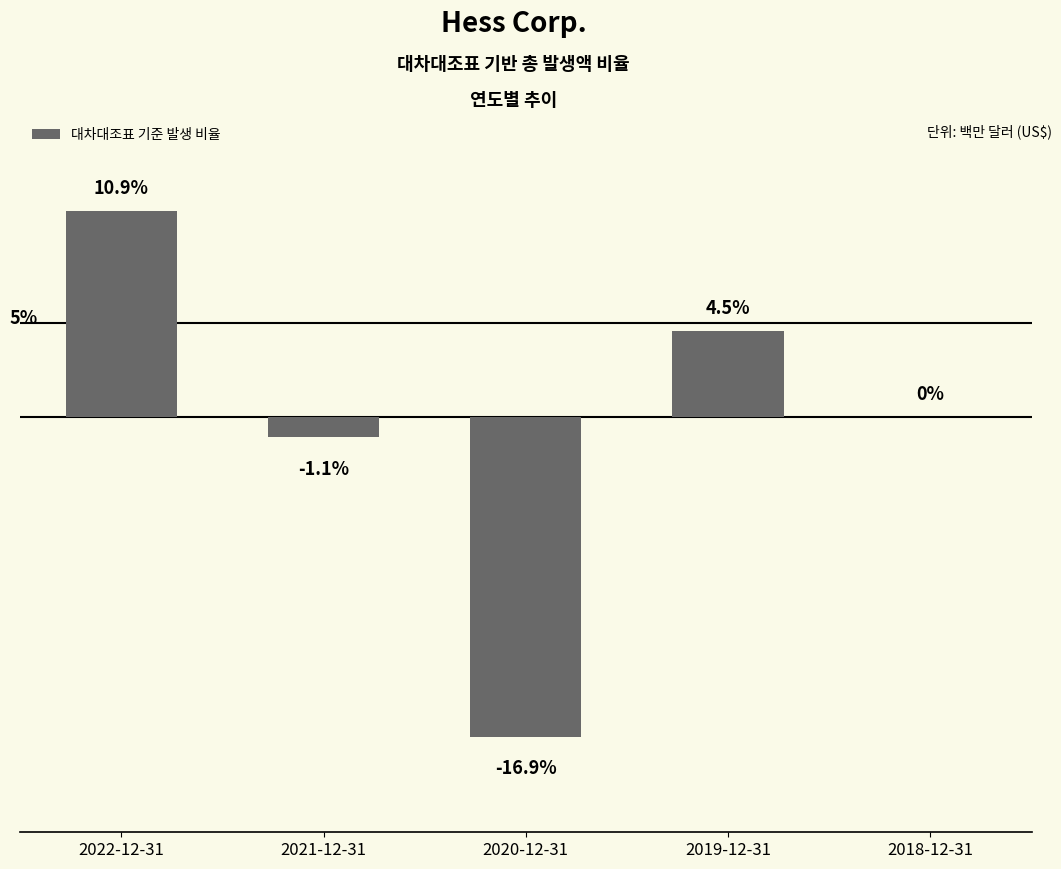

Rank the categories by value from highest to lowest.

2022-12-31, 2019-12-31, 2018-12-31, 2021-12-31, 2020-12-31